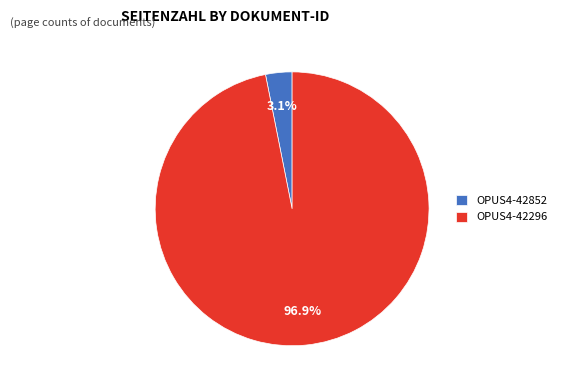

Is it true that OPUS4-42296 is 90% of the pie?

False